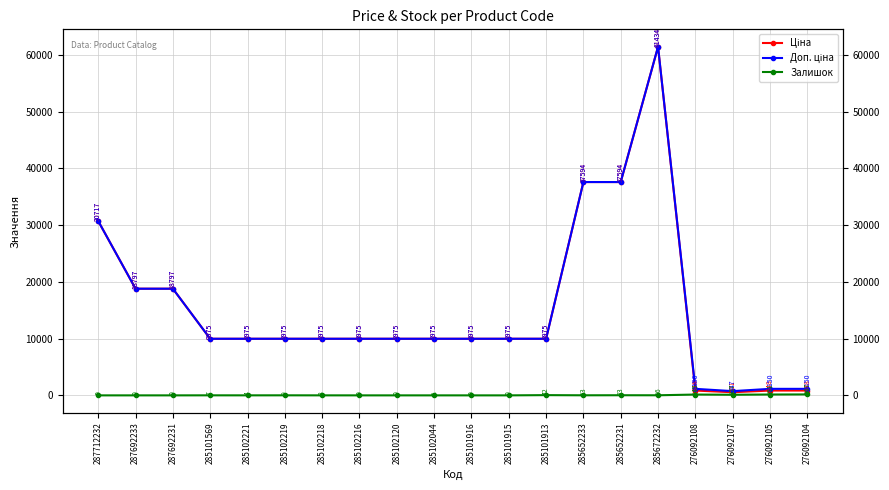

Is it true that Доп. ціна equals 18796.8 at 287692231?

True